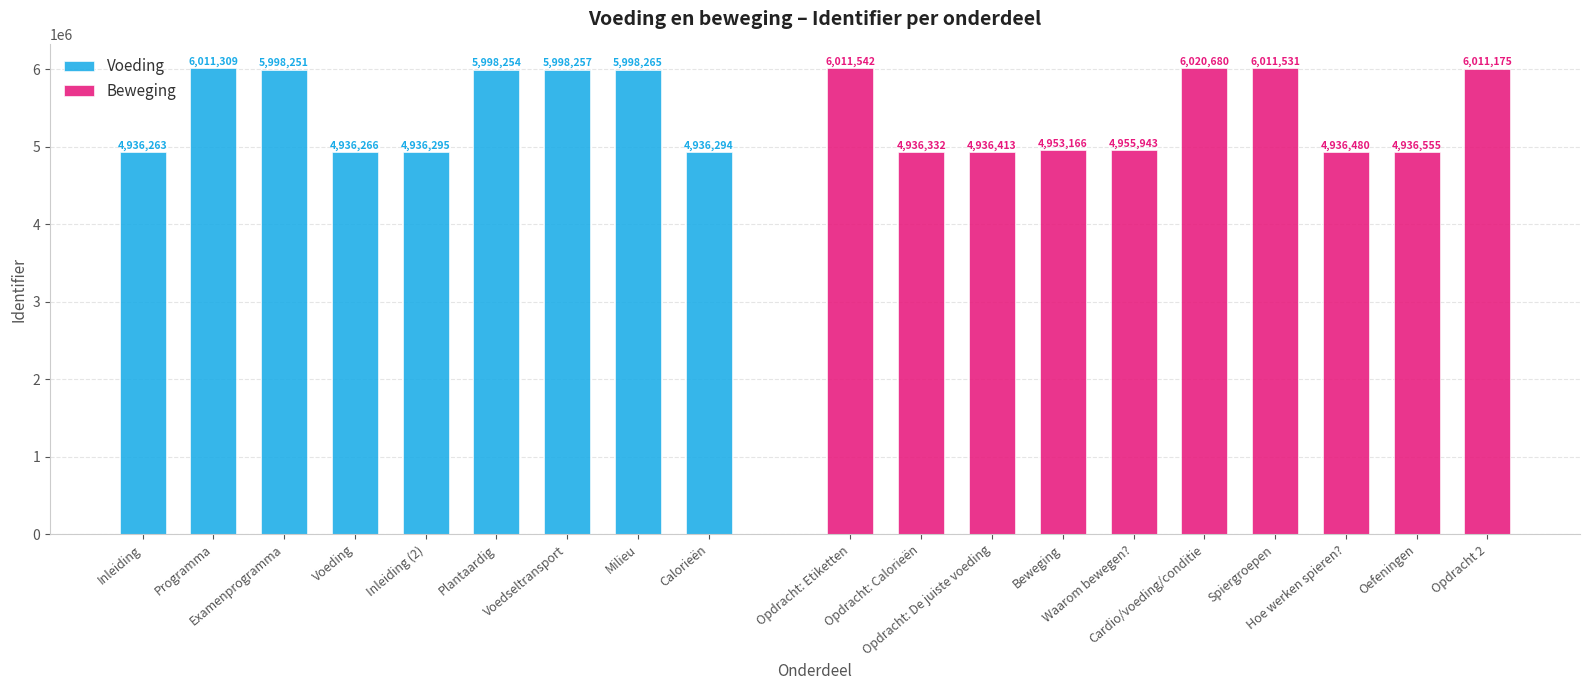

Are the bars horizontal?

No